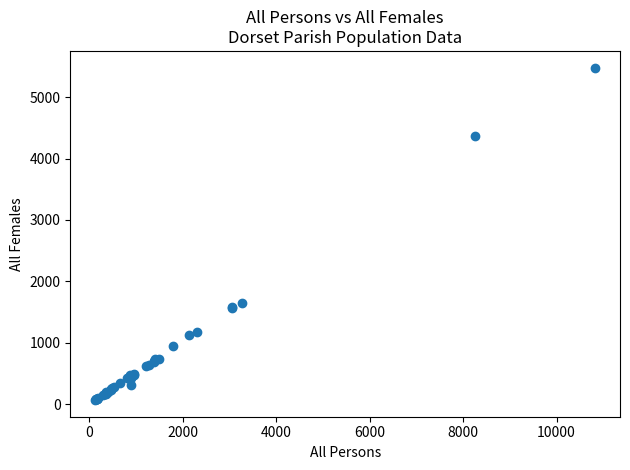

What Y value in the scatter plot is closest to 2773?

1653